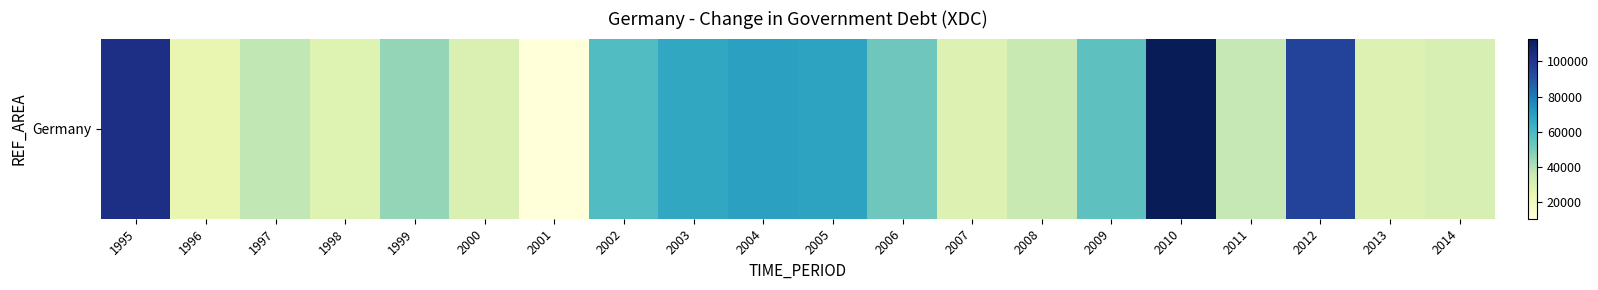

The chart shows a value of 20691 at 2004. True or false?

False